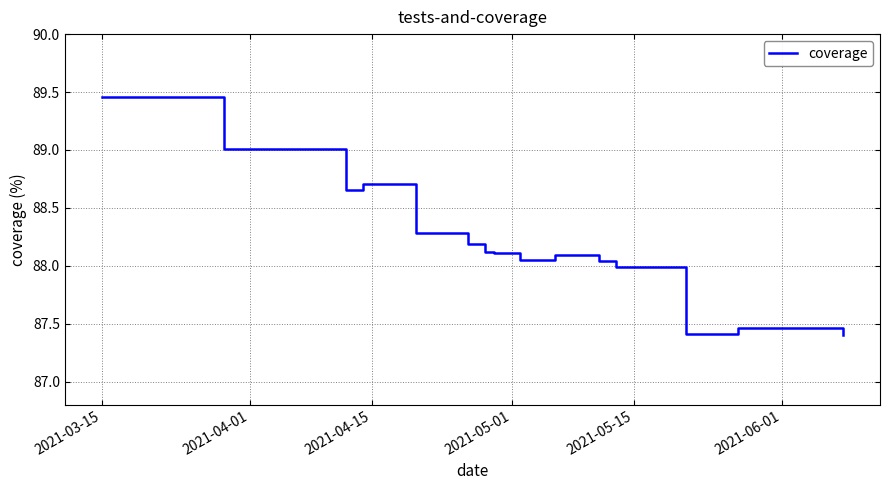

What is the smallest value displayed?

87.4